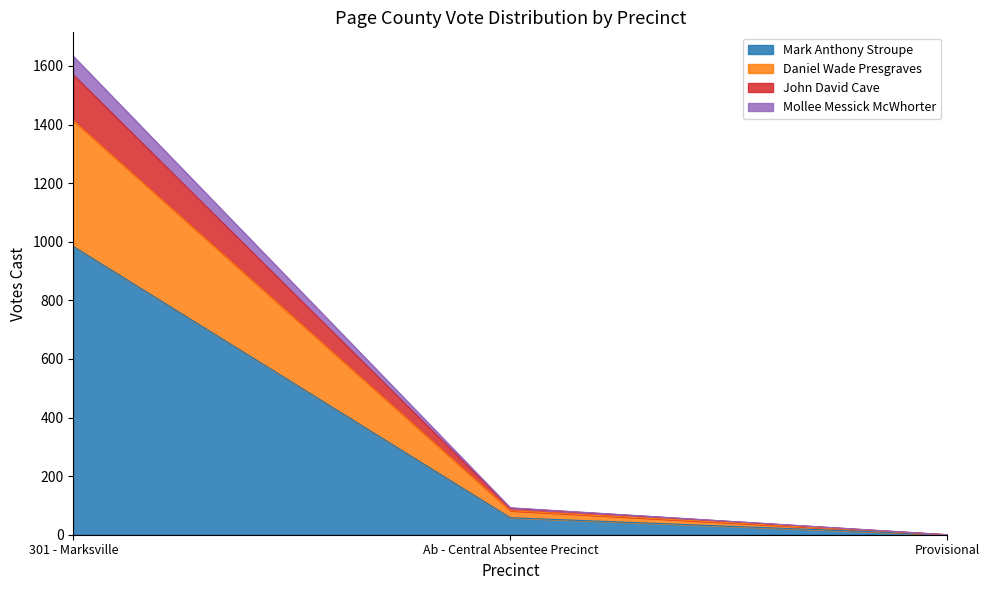

Read the Mark Anthony Stroupe value at 301 - Marksville, to the nearest 100.

1000